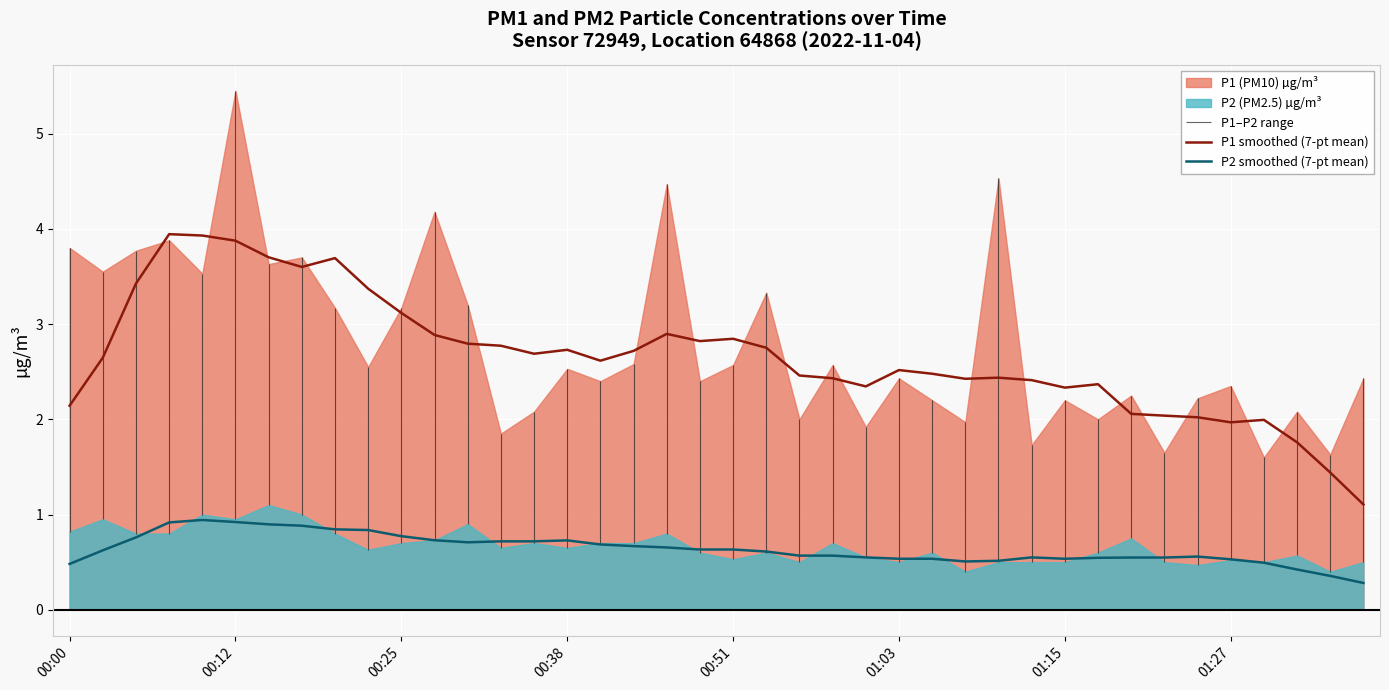

At 32, list the series in order from smallest to largest.

P2 smoothed (7-pt mean), P1 smoothed (7-pt mean)